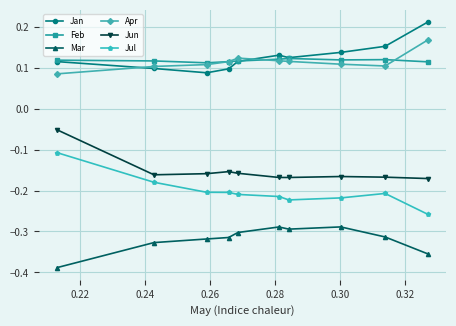

How many Jan values are between 0 and 1?

10